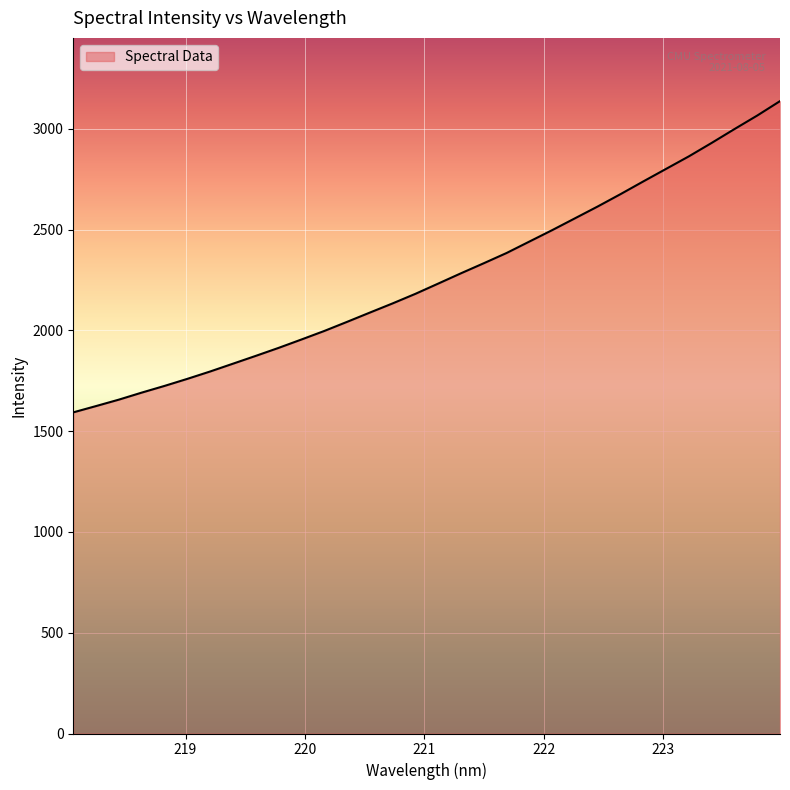

What is the smallest value displayed?

1593.7